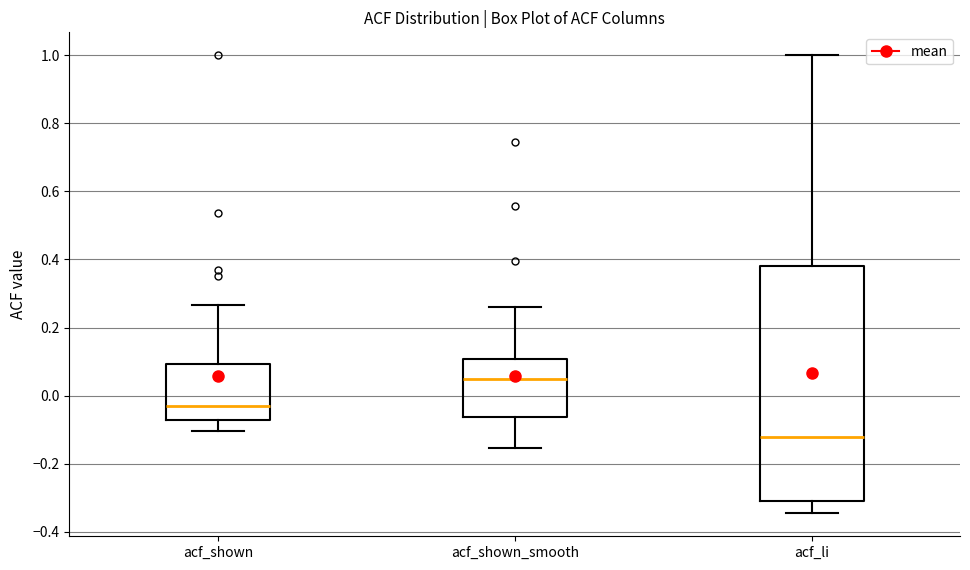

Which box is the tallest, from its lower edge to its upper edge?

acf_li